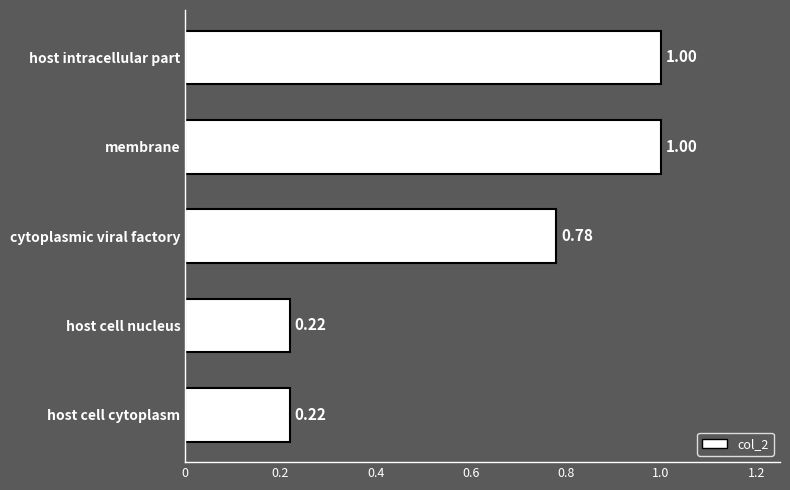

What is the sum of the values at membrane and cytoplasmic viral factory?

1.8